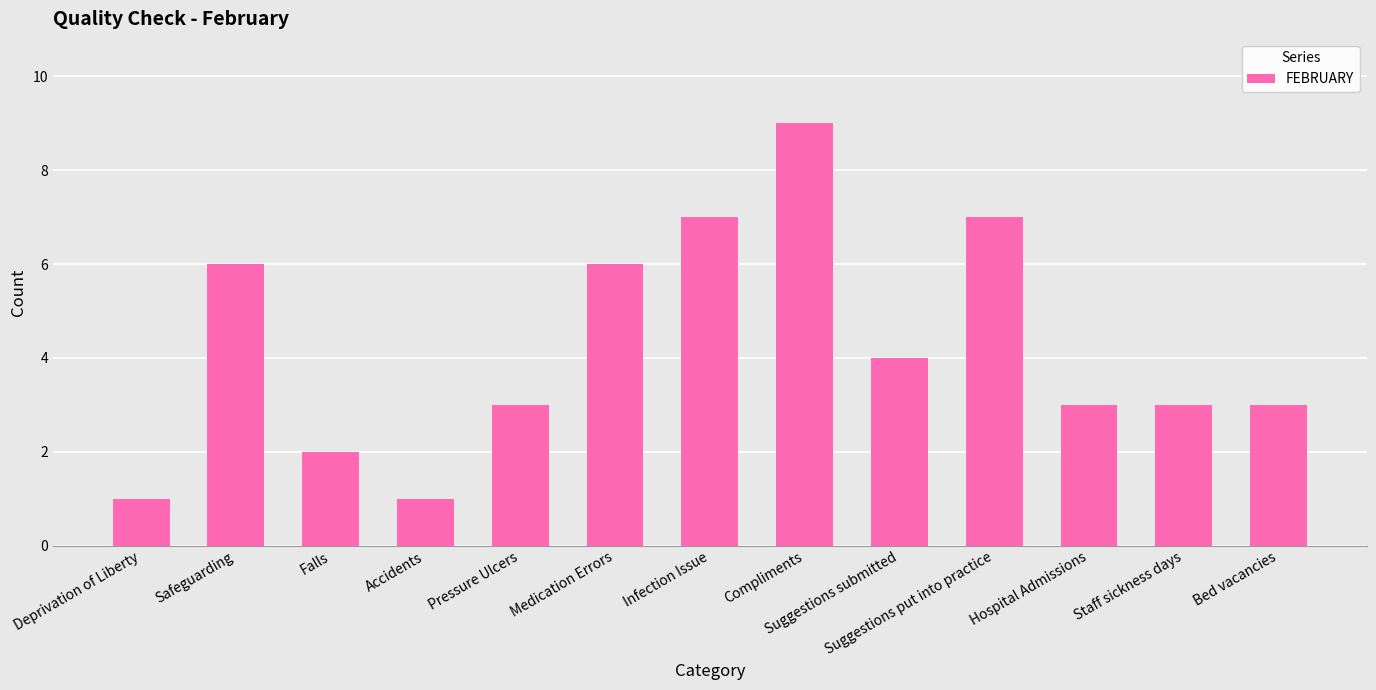

What is the difference between the second highest and second lowest values?

6